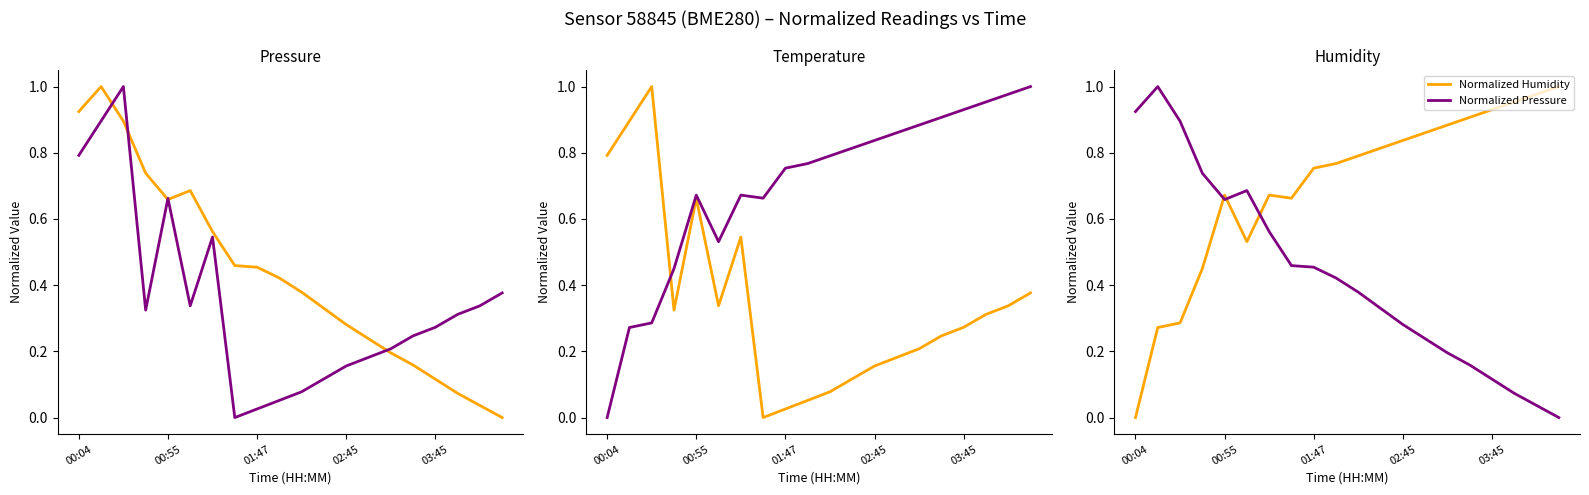

What is the maximum value for Normalized Temperature?

1.0